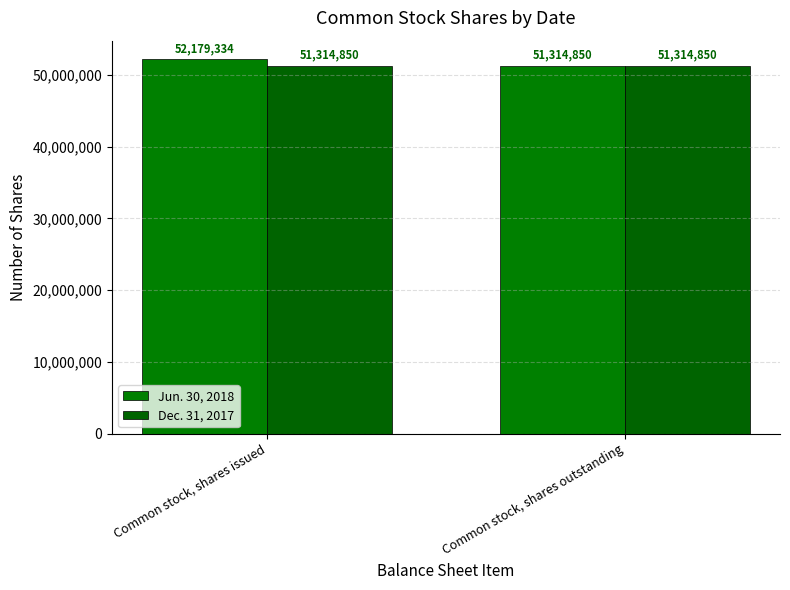

What position from the left is Common stock, shares issued?

1